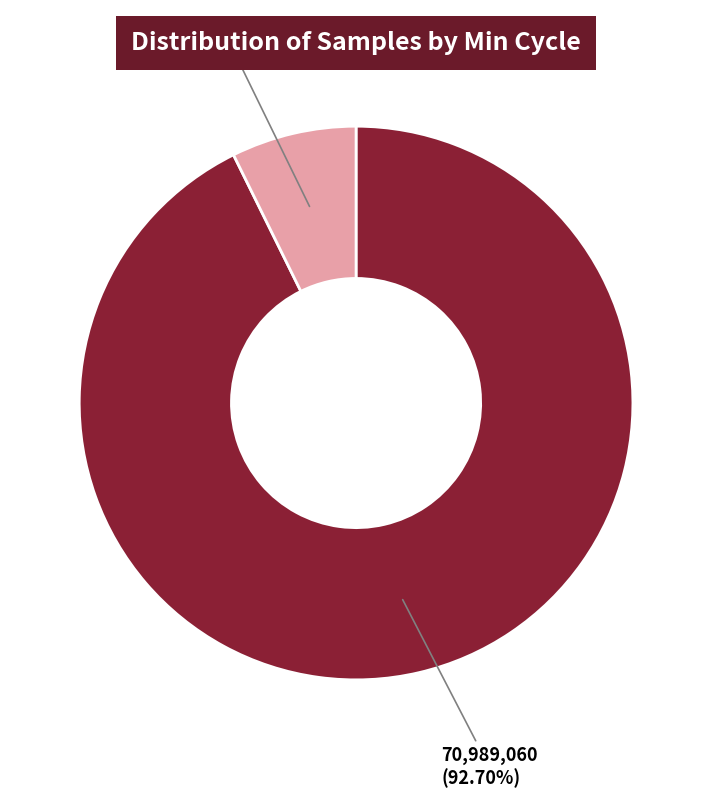

Does any single category account for the majority?

Yes